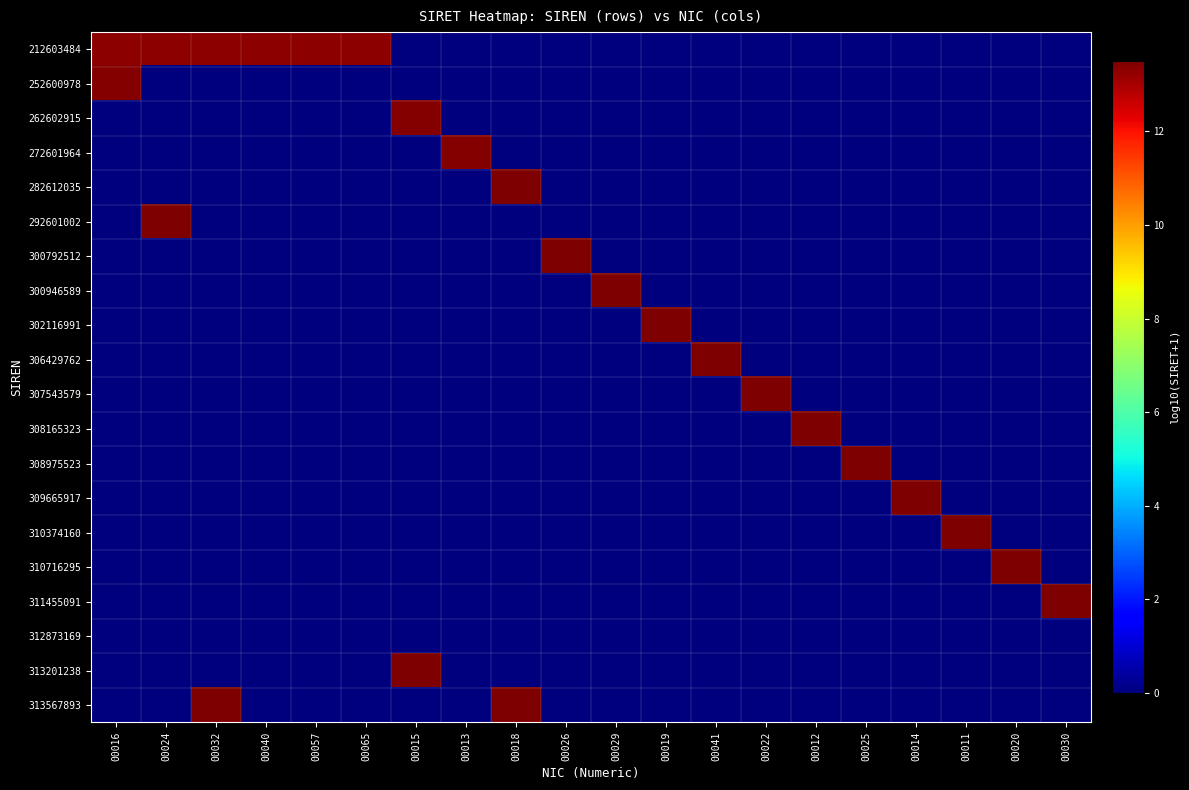

What is the spread (max minus min) of values at 00030?

13.5